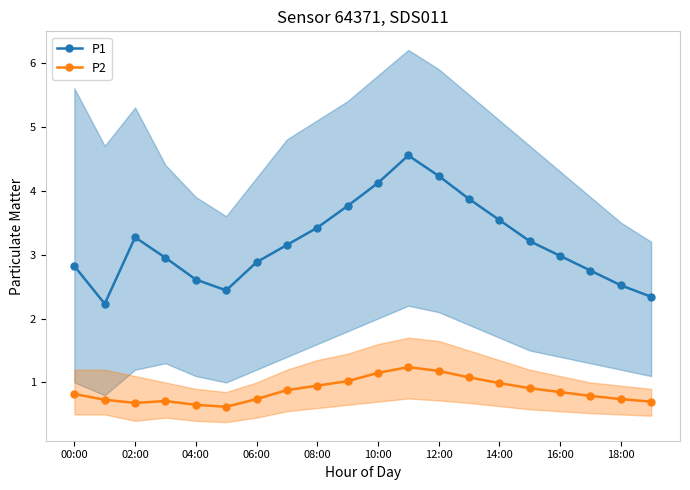

How many lines are shown in the chart?

2